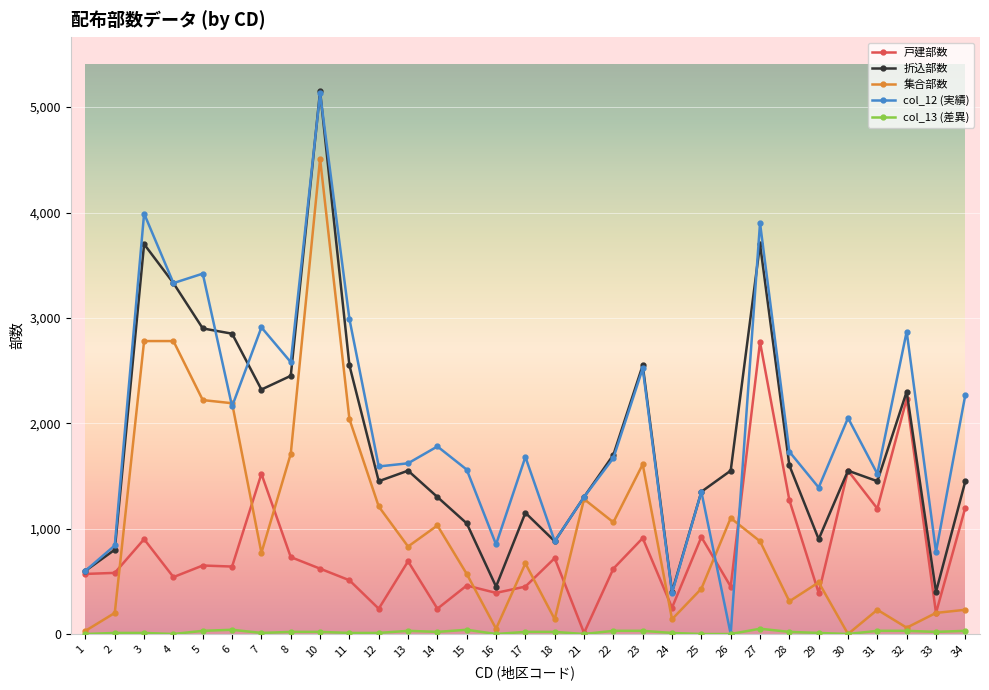

Where does the 折込部数 series first go above 1550?

3